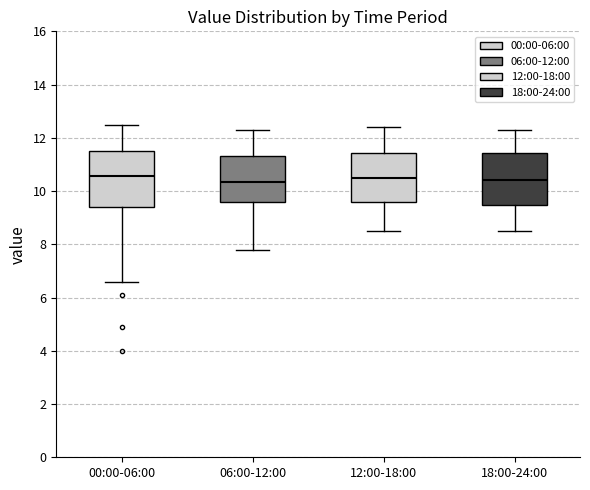

Reading left to right, read every box against the y-axis: the position of its median line, the range the box covers, and the ends of its whiskers. The values are not printed on the chart, so give them approximately, as read against the axis.

00:00-06:00: median 10.6, box 9.4 to 11.6, whiskers 6.6 to 12.6
06:00-12:00: median 10.4, box 9.6 to 11.4, whiskers 7.8 to 12.4
12:00-18:00: median 10.6, box 9.6 to 11.4, whiskers 8.6 to 12.4
18:00-24:00: median 10.4, box 9.4 to 11.4, whiskers 8.6 to 12.4